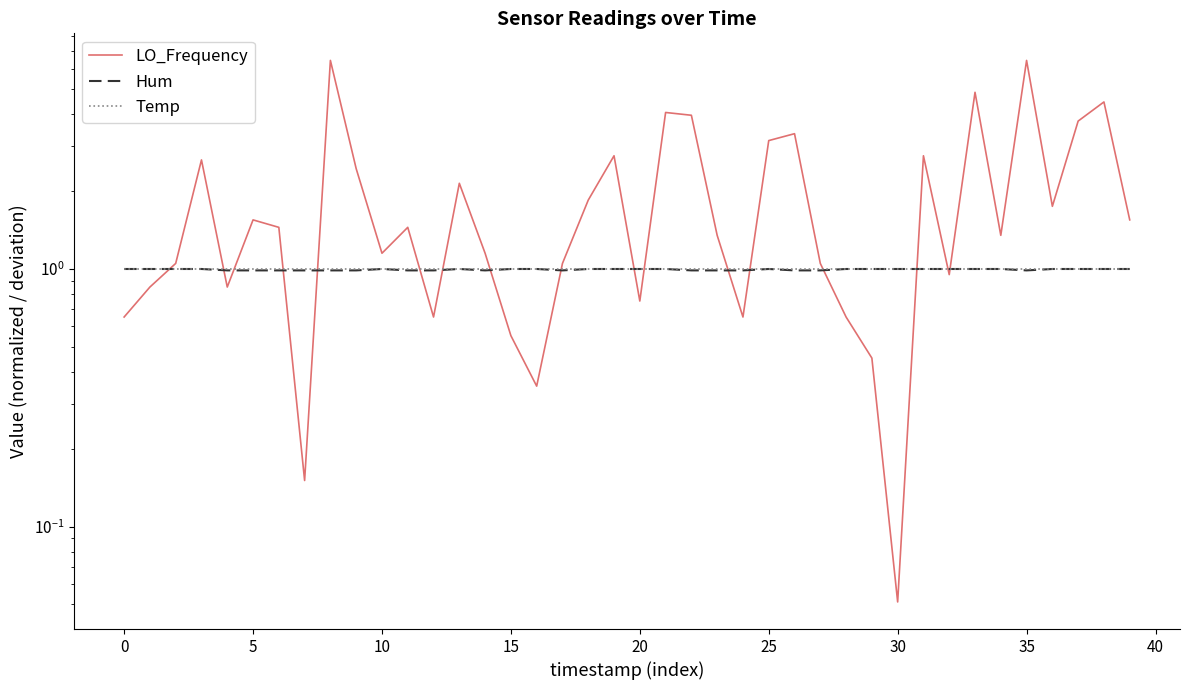

At 38, list the series in order from smallest to largest.

Hum, Temp, LO_Frequency